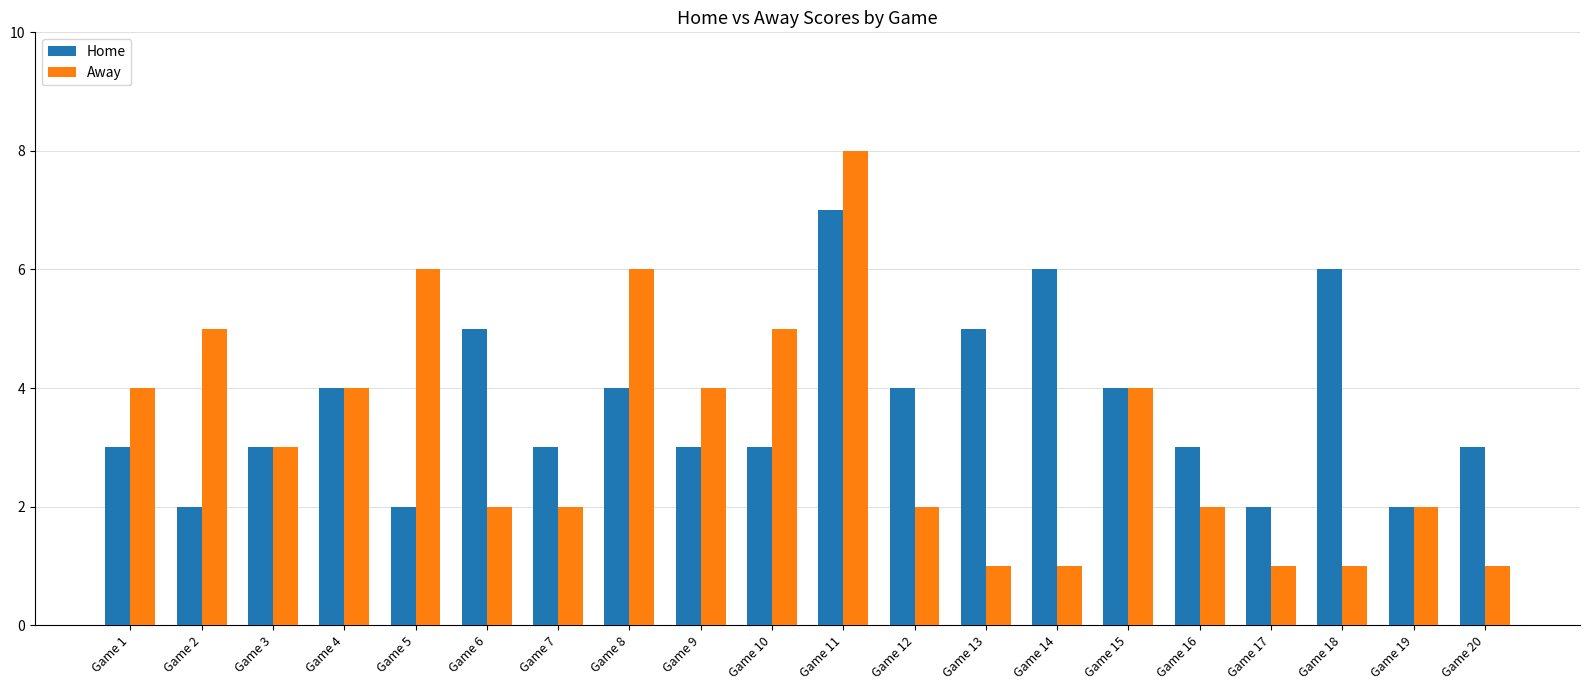

At which category is the sum across all series the highest?

Game 11